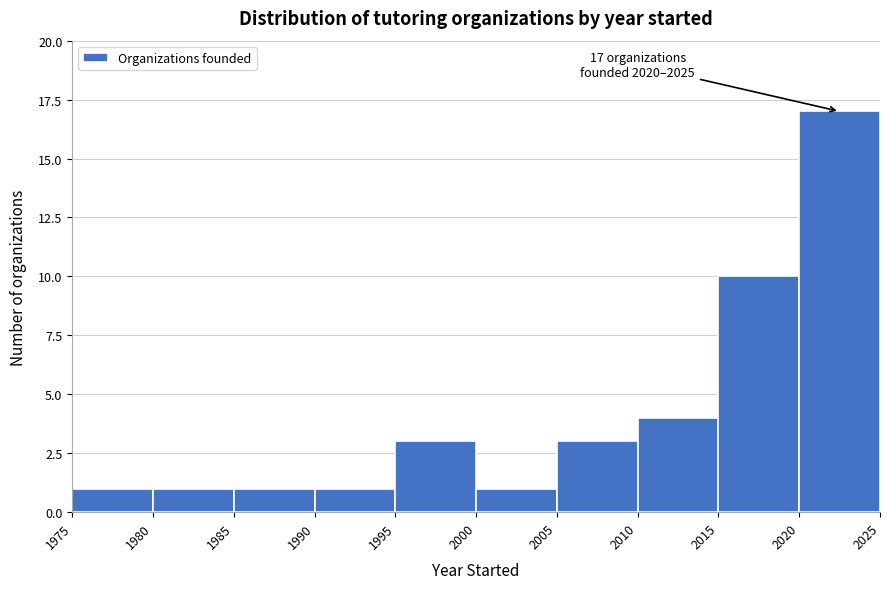

Over which range of the x-axis is the bar tallest?

2020 to 2025